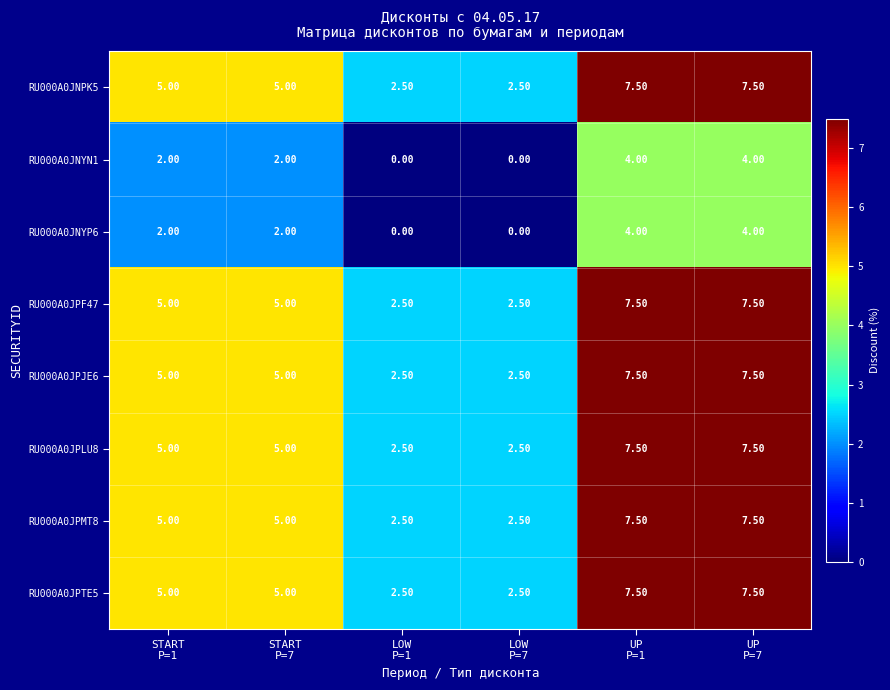

What is the sum of all RU000A0JNPK5 values?

30.0